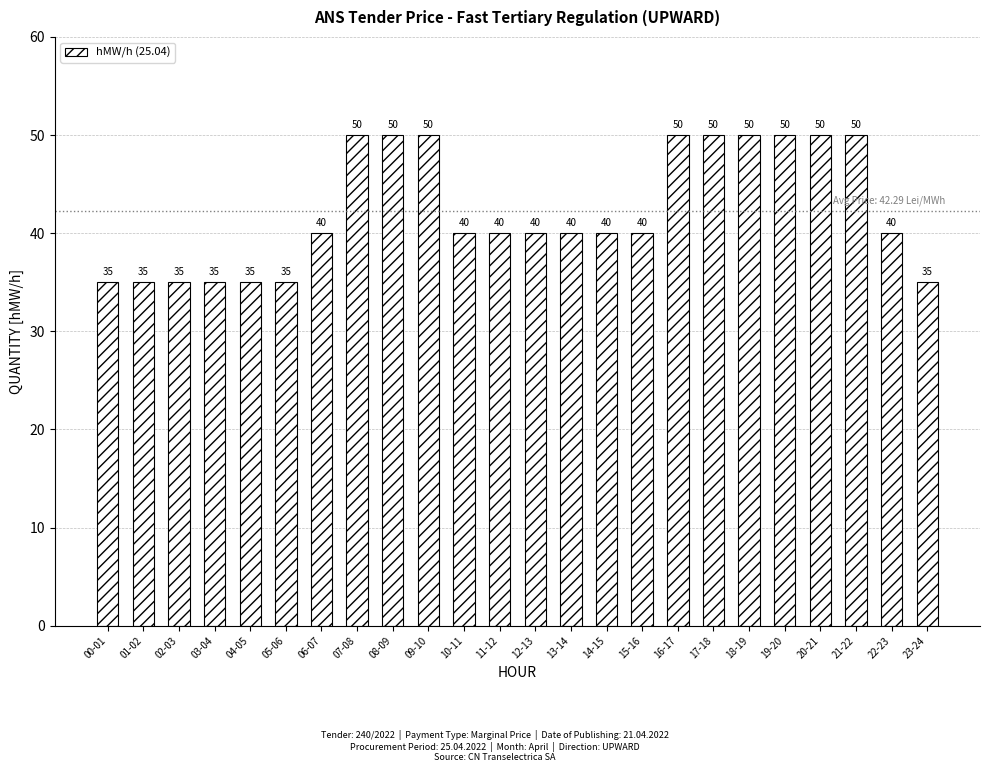

Reading right to left, extract all data points from this chart.

35	40	50	50	50	50	50	50	40	40	40	40	40	40	50	50	50	40	35	35	35	35	35	35